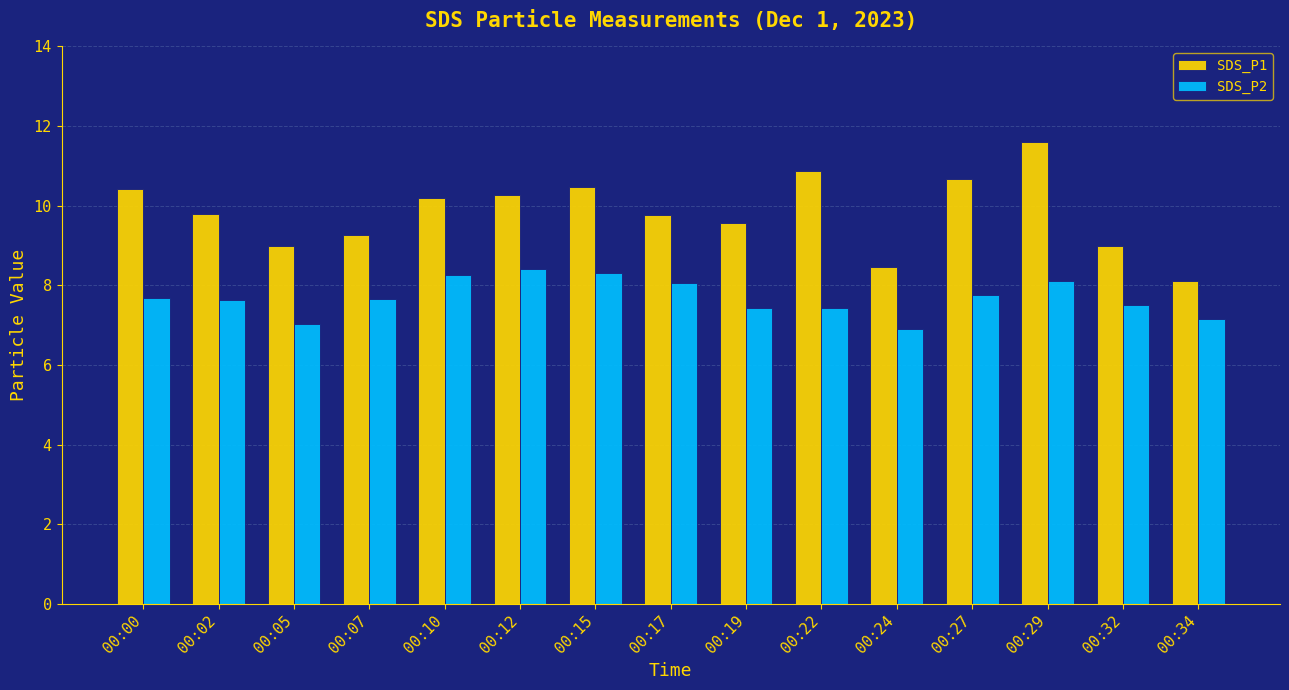

True or false: SDS_P2 has a value of 7.6 at 00:02.

True